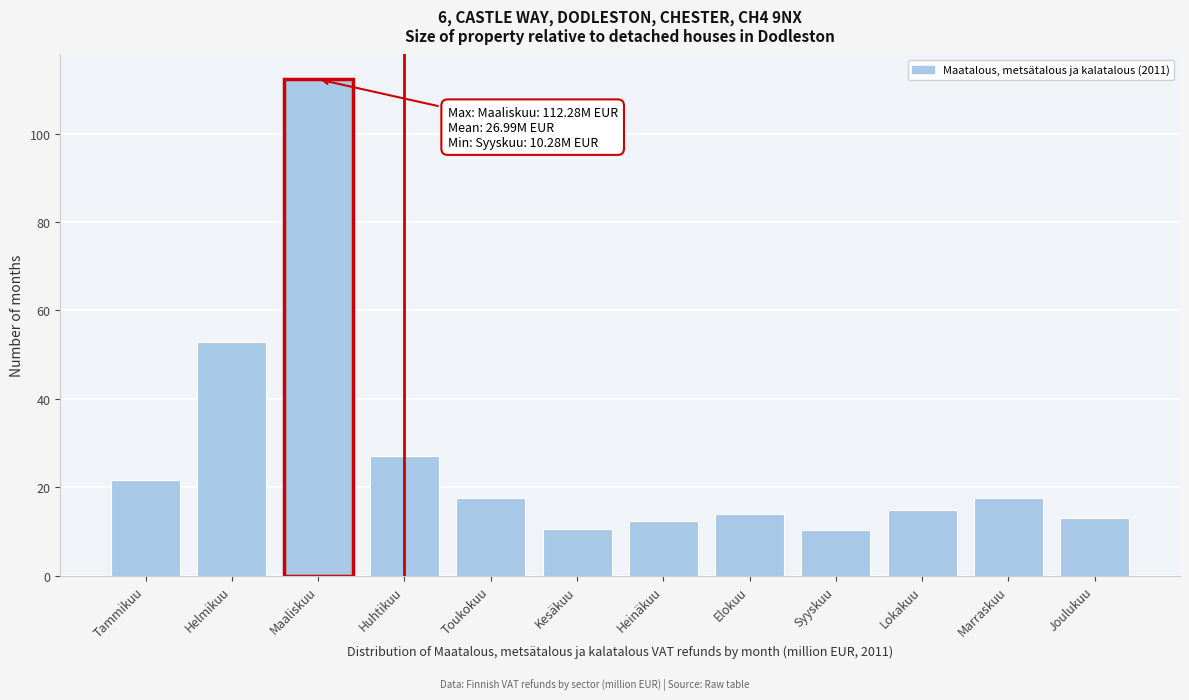

Which has a higher value, Tammikuu or Helmikuu?

Helmikuu